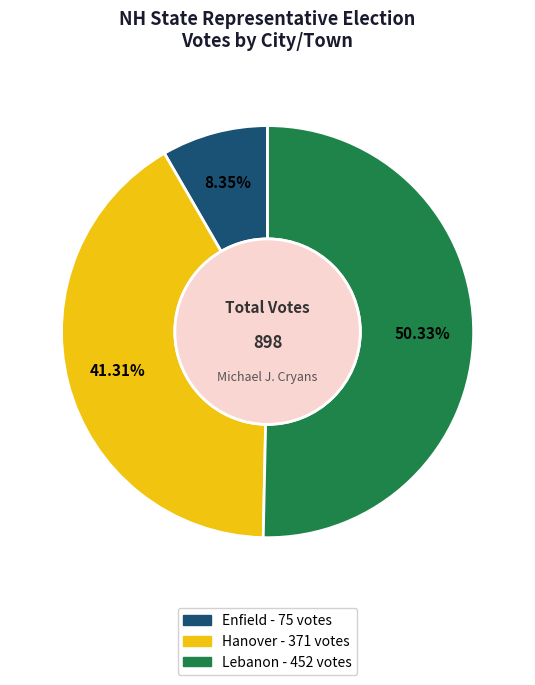

To the nearest percent, what percentage of the pie is Enfield?

8%